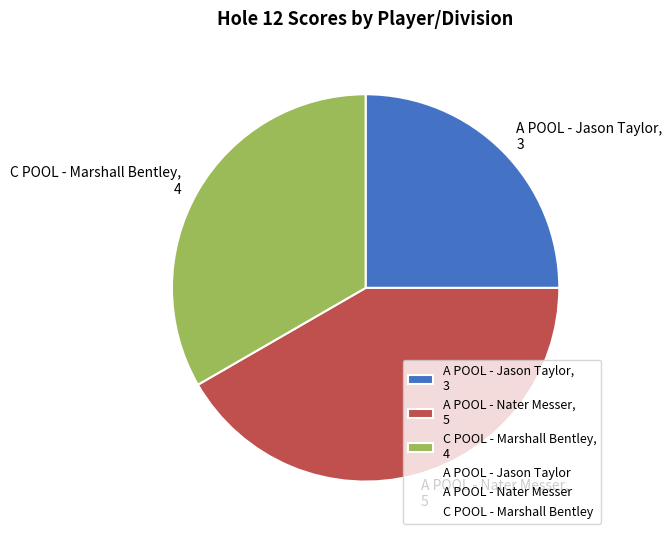

Count the number of slices in the pie.

3